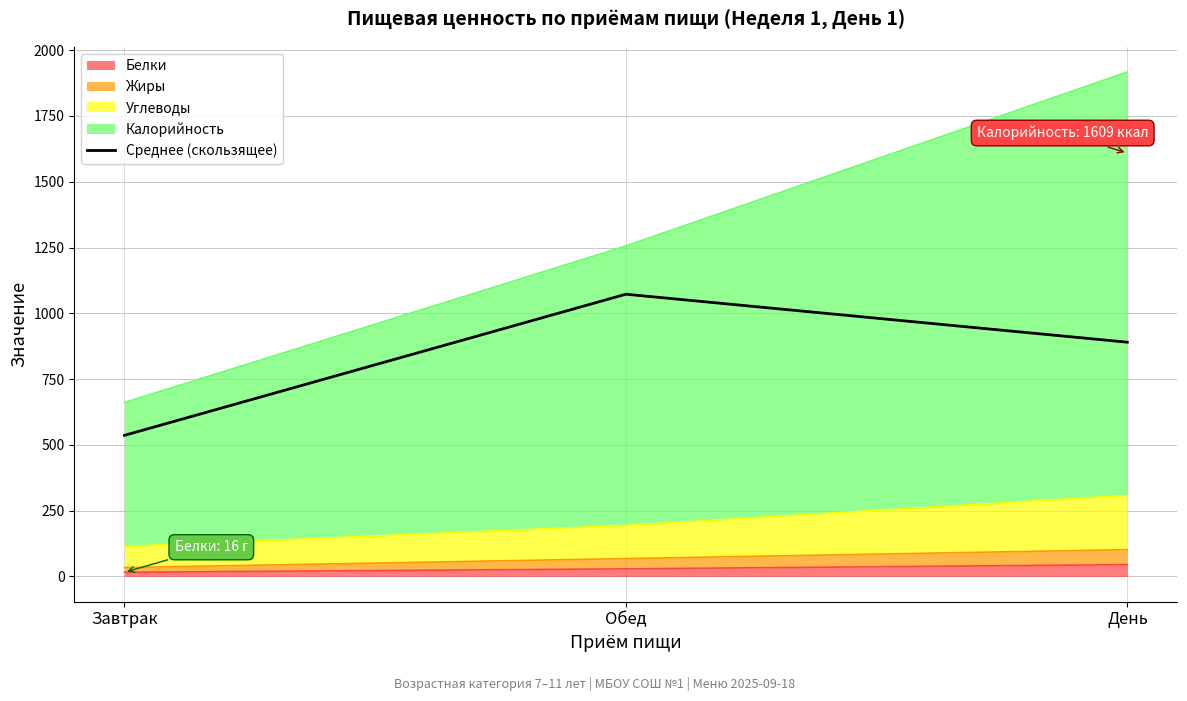

How many values are below 890?

1